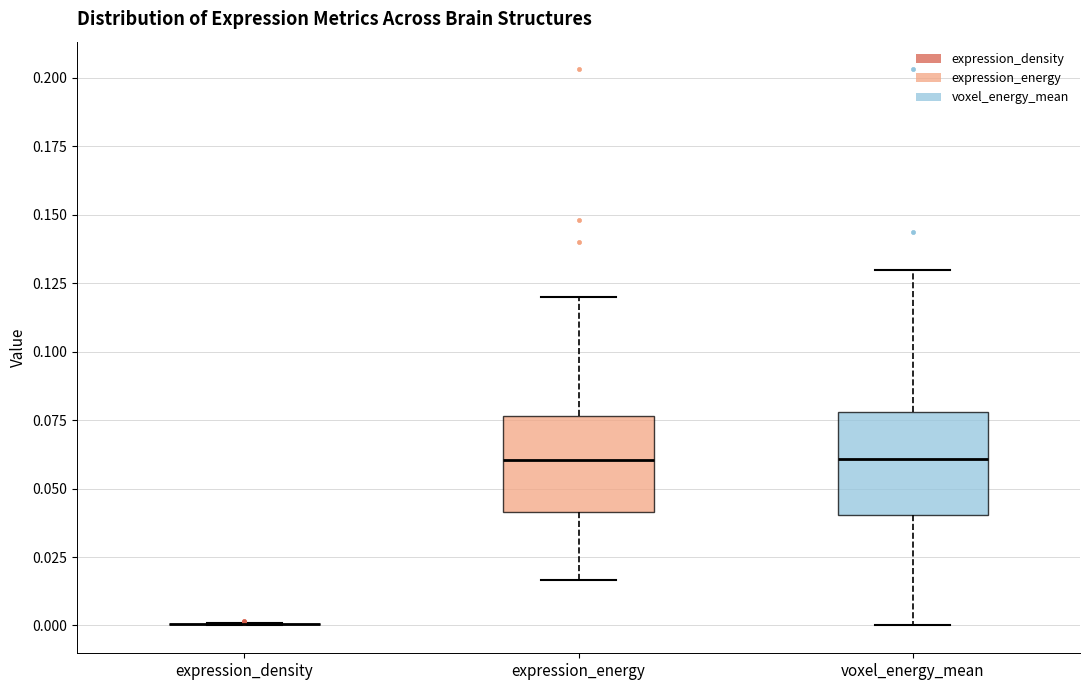

Reading left to right, transcribe this box plot: for each box, give where its median line is, the range the box spans, and where its two whiskers end, as read against the y-axis. The values are not printed on the chart, so give them approximately, as read against the axis.

expression_density: box collapsed to a line at 0.000, whiskers 0.000 to 0.000
expression_energy: median 0.060, box 0.040 to 0.075, whiskers 0.015 to 0.120
voxel_energy_mean: median 0.060, box 0.040 to 0.080, whiskers 0.000 to 0.130